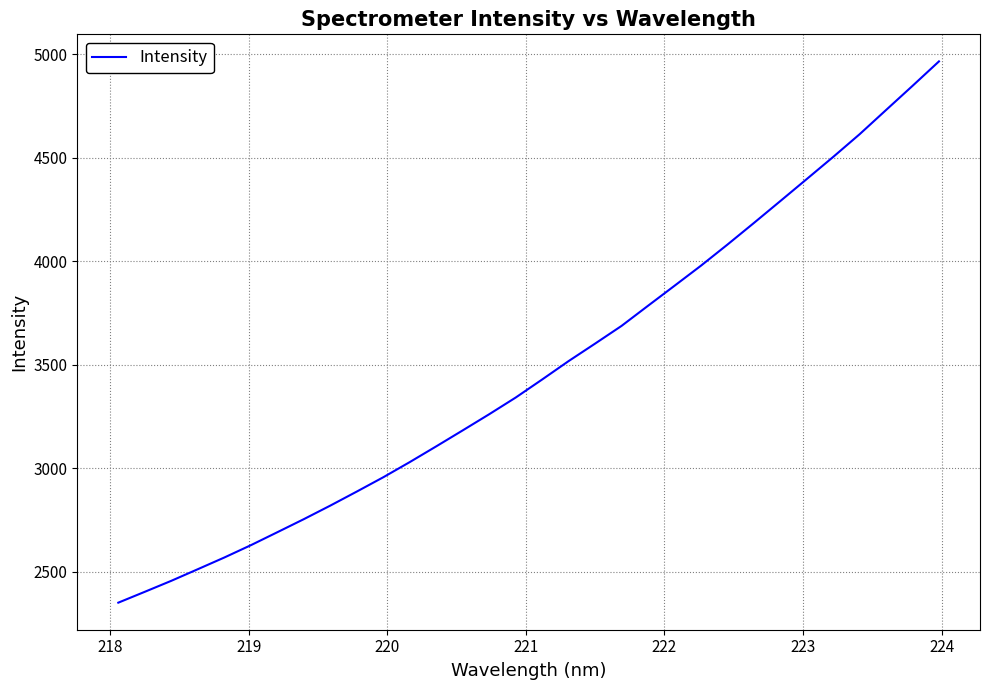

What is the difference between the maximum and minimum values?

2613.3